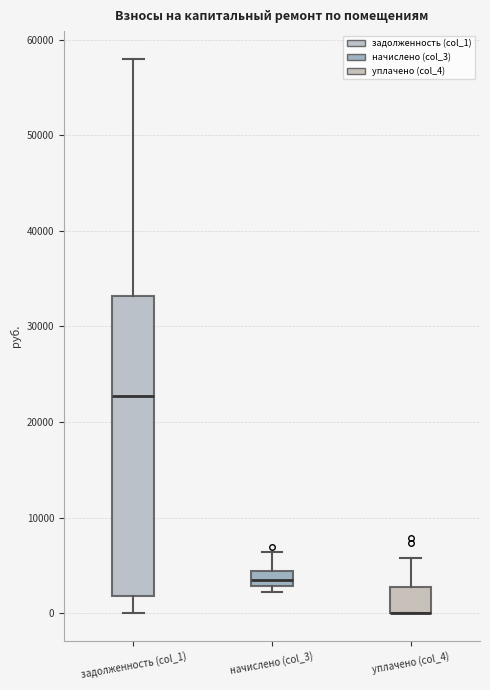

Comparing the boxes themselves (not the whiskers), which one is the tallest?

задолженность (col_1)